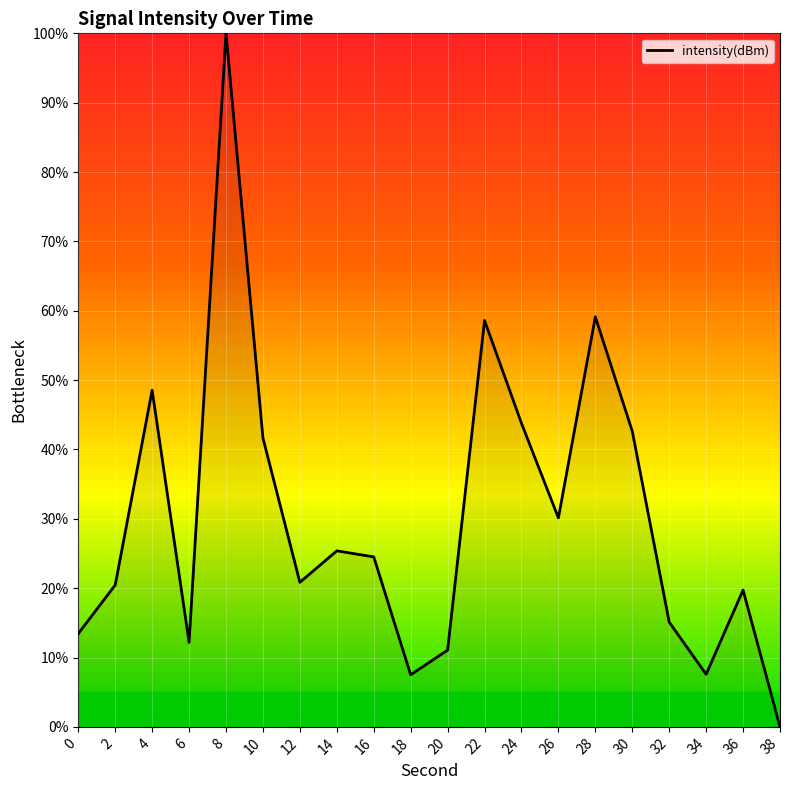

What is the difference between the values at 16 and 4?

24.0